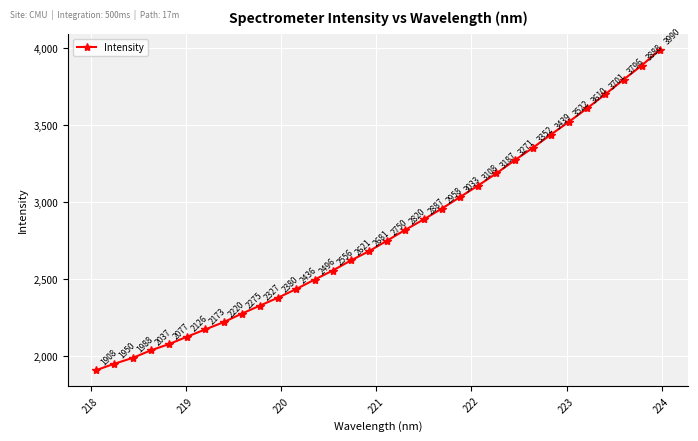

What is the value of the 4th point from the left?

2036.7